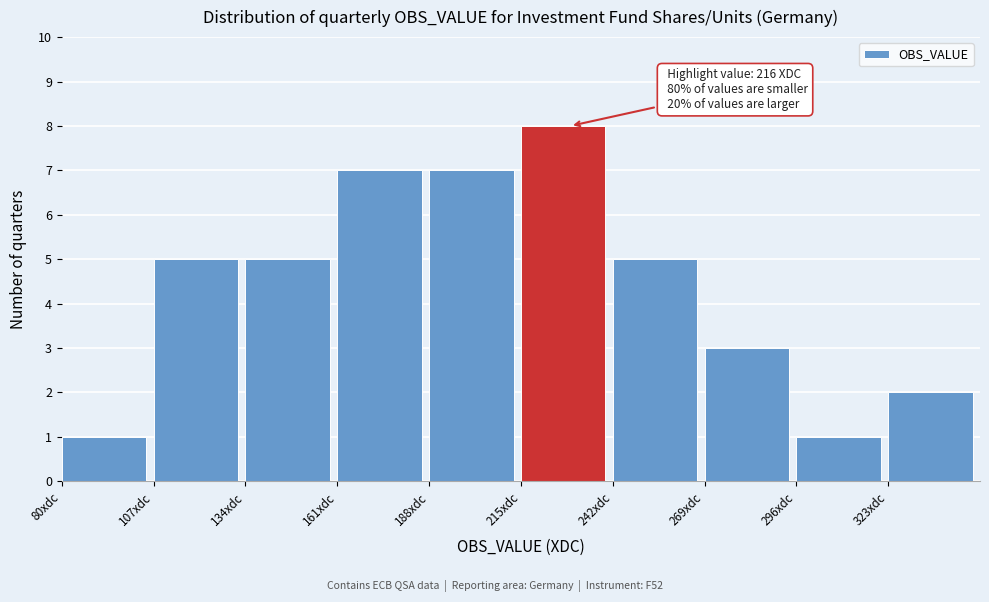

Which range on the x-axis has the tallest bar?

215 to 242